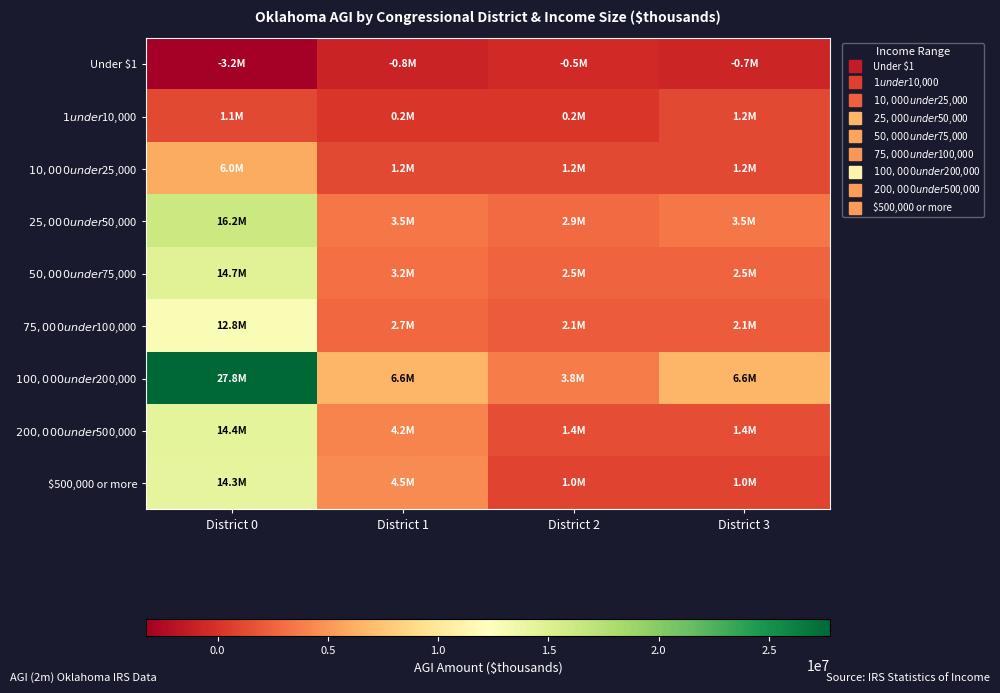

Reading right to left, what are all the values shown in this chart?

Under $1: District 3=-703867	District 2=-454988	District 1=-822867	District 0=-3233281
$1 under $10,000: District 3=1240979	District 2=216925	District 1=238291	District 0=1132442
$10,000 under $25,000: District 3=1240979	District 2=1151656	District 1=1240979	District 0=6003597
$25,000 under $50,000: District 3=3470330	District 2=2924288	District 1=3470330	District 0=16181027
$50,000 under $75,000: District 3=2514028	District 2=2514028	District 1=3151762	District 0=14715682
$75,000 under $100,000: District 3=2107336	District 2=2107336	District 1=2709799	District 0=12764685
$100,000 under $200,000: District 3=6578311	District 2=3773821	District 1=6578311	District 0=27762563
$200,000 under $500,000: District 3=1396400	District 2=1396400	District 1=4151007	District 0=14394312
$500,000 or more: District 3=962812	District 2=962812	District 1=4507976	District 0=14278580